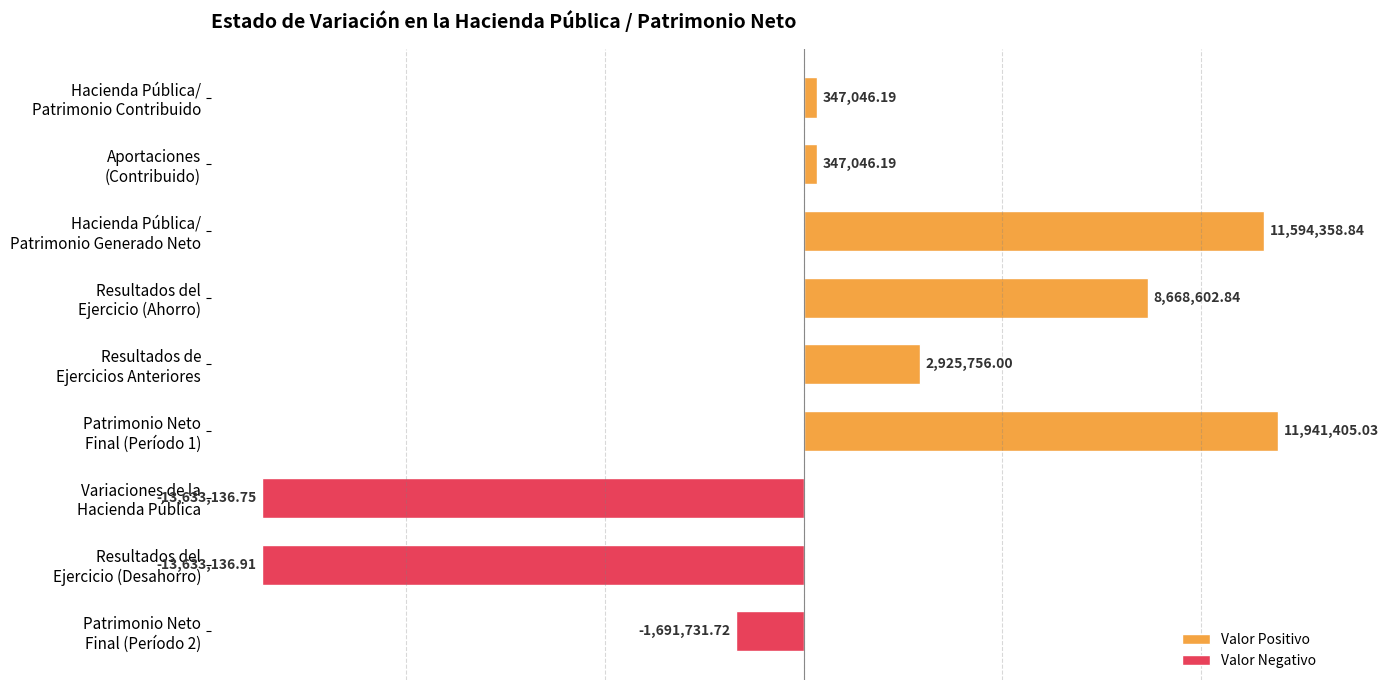

What is the average value?

762912.2